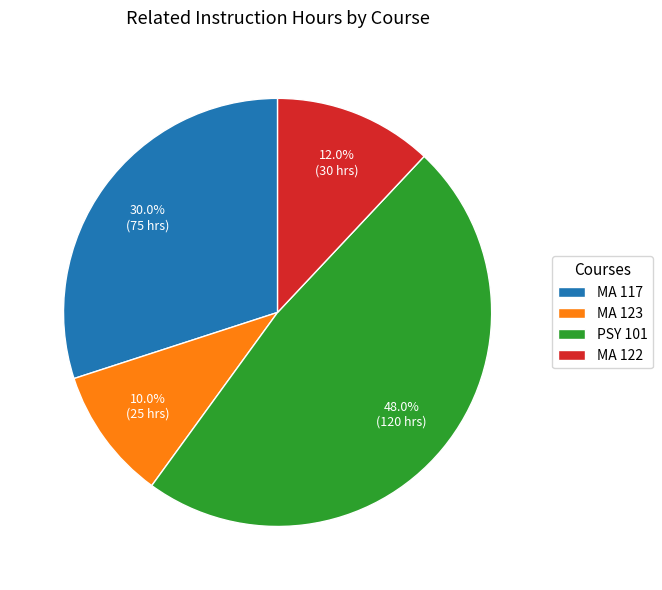

Which category has the smallest portion of the pie?

MA 123